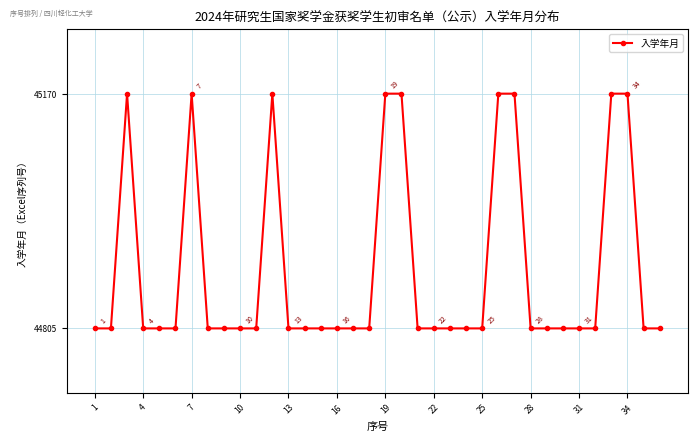

True or false: there are more than 2 points higher than both neighbors.

True